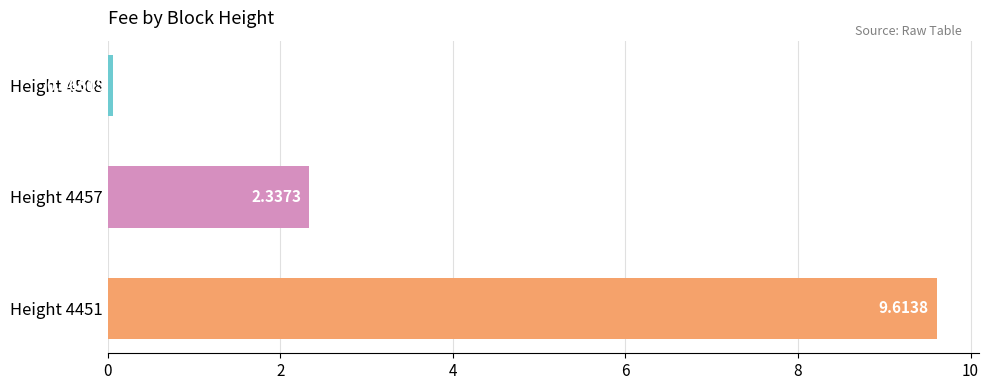

How many categories are shown in the chart?

3